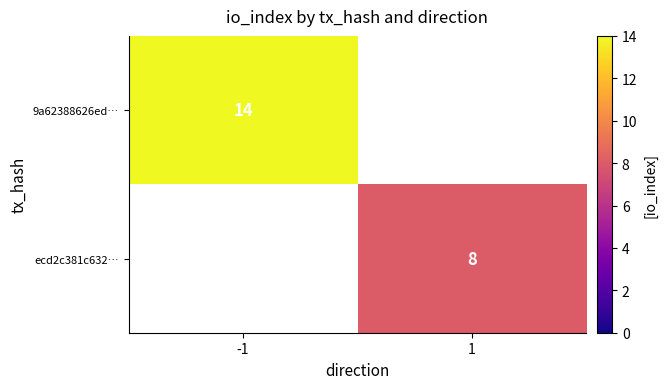

Is it true that ecd2c381c632… equals 8 at 1?

True